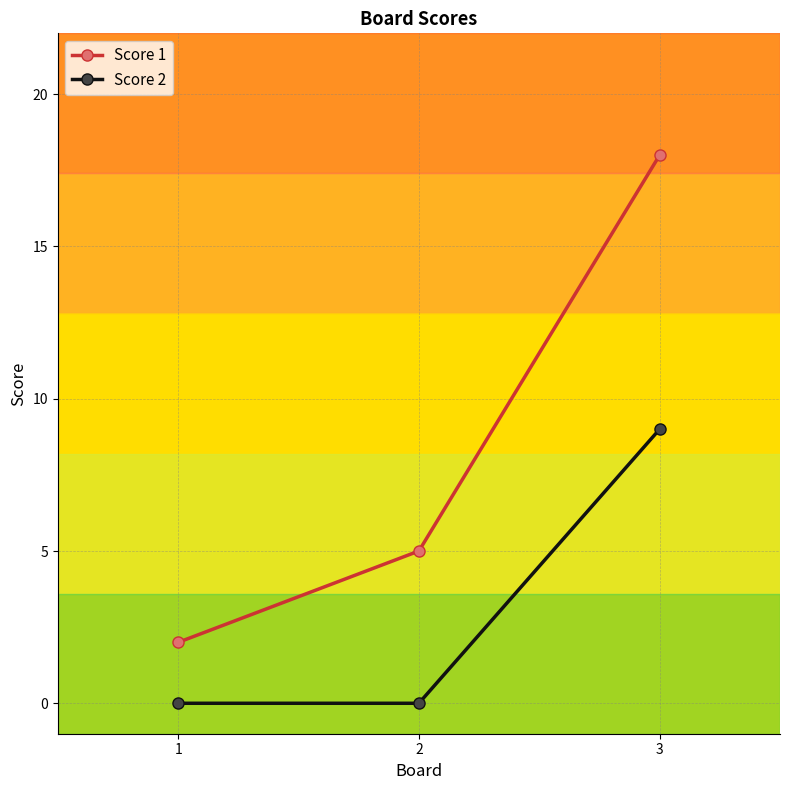

The Score 1 series shows 18 at 3. True or false?

True